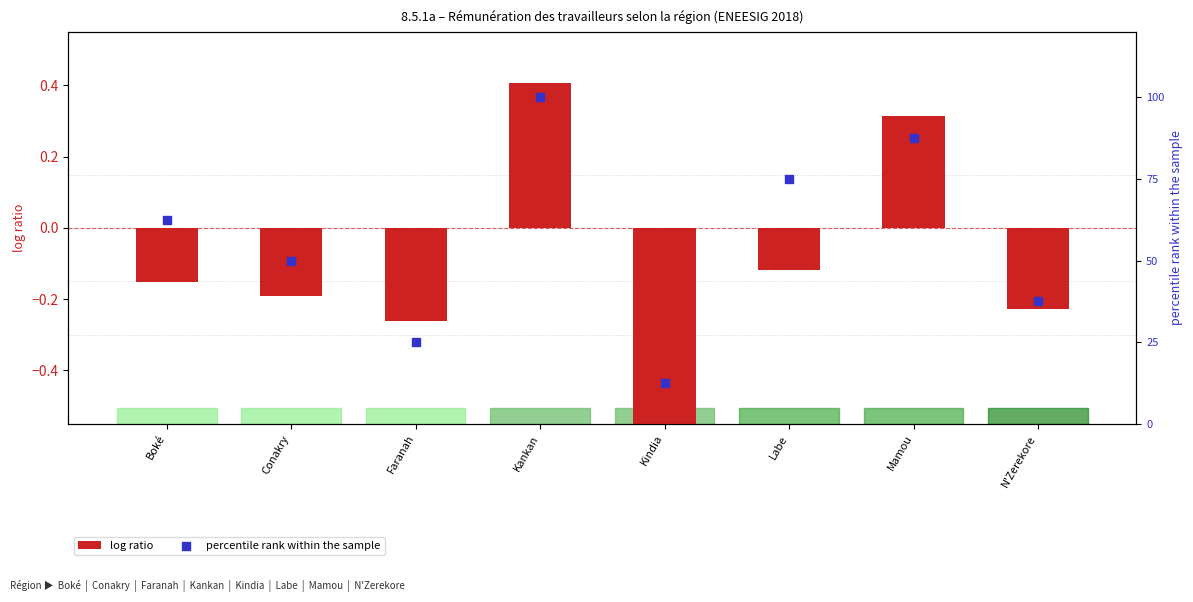

Which series has the largest total across all categories?

percentile rank within the sample